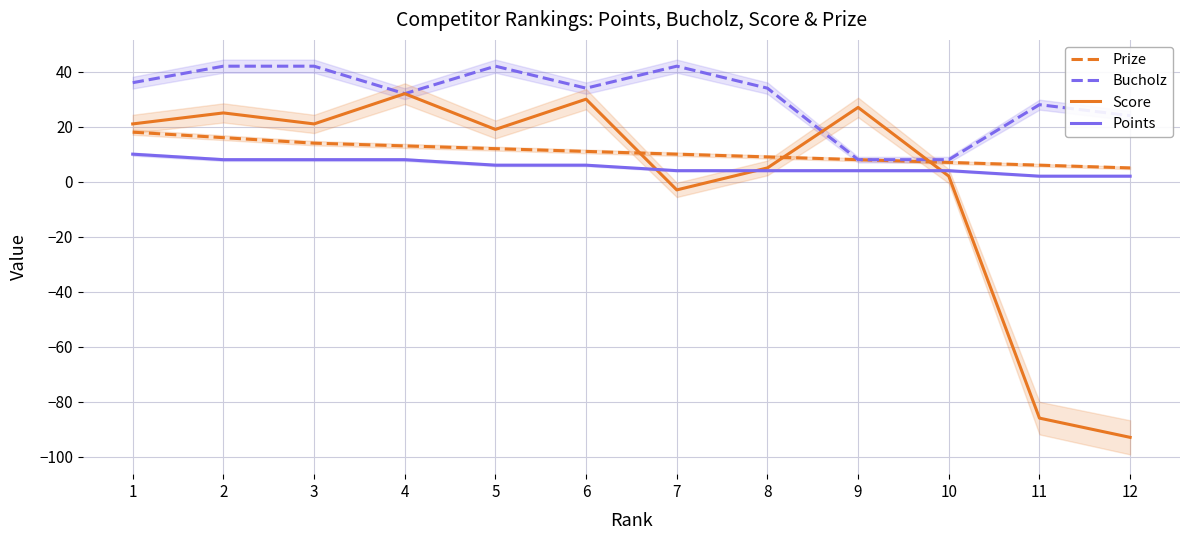

Reading left to right, what are all the values shown in this chart?

Prize: 1=18	2=16	3=14	4=13	5=12	6=11	7=10	8=9	9=8	10=7	11=6	12=5
Bucholz: 1=36	2=42	3=42	4=32	5=42	6=34	7=42	8=34	9=8	10=8	11=28	12=24
Score: 1=21	2=25	3=21	4=32	5=19	6=30	7=-3	8=5	9=27	10=2	11=-86	12=-93
Points: 1=10	2=8	3=8	4=8	5=6	6=6	7=4	8=4	9=4	10=4	11=2	12=2